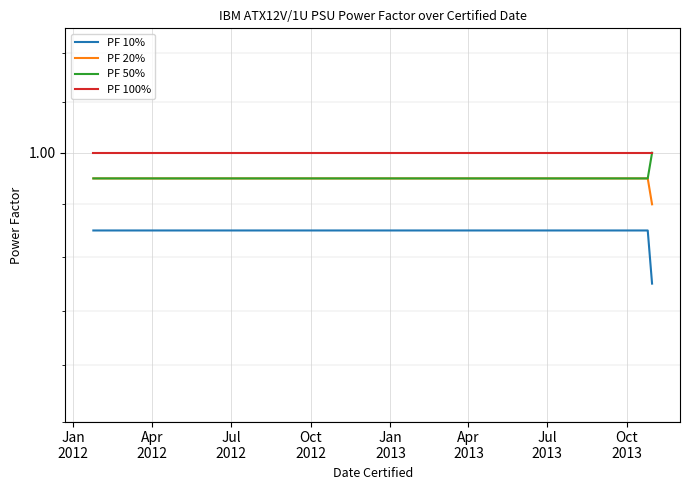

What is the total value across all series at Apr
2012?

4.0